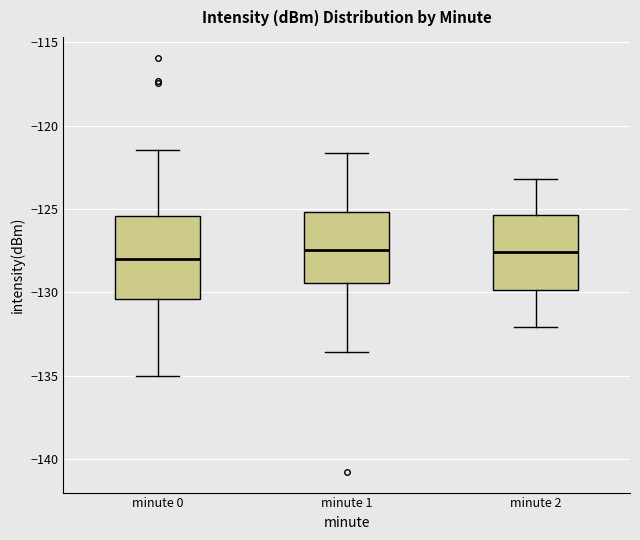

Reading left to right, transcribe this box plot: for each box, give where its median line is, the range the box spans, and where its two whiskers end, as read against the y-axis. The values are not printed on the chart, so give them approximately, as read against the axis.

minute 0: median -128.0, box -130.5 to -125.5, whiskers -135.0 to -121.5
minute 1: median -127.5, box -129.5 to -125.0, whiskers -133.5 to -121.5
minute 2: median -127.5, box -130.0 to -125.5, whiskers -132.0 to -123.0